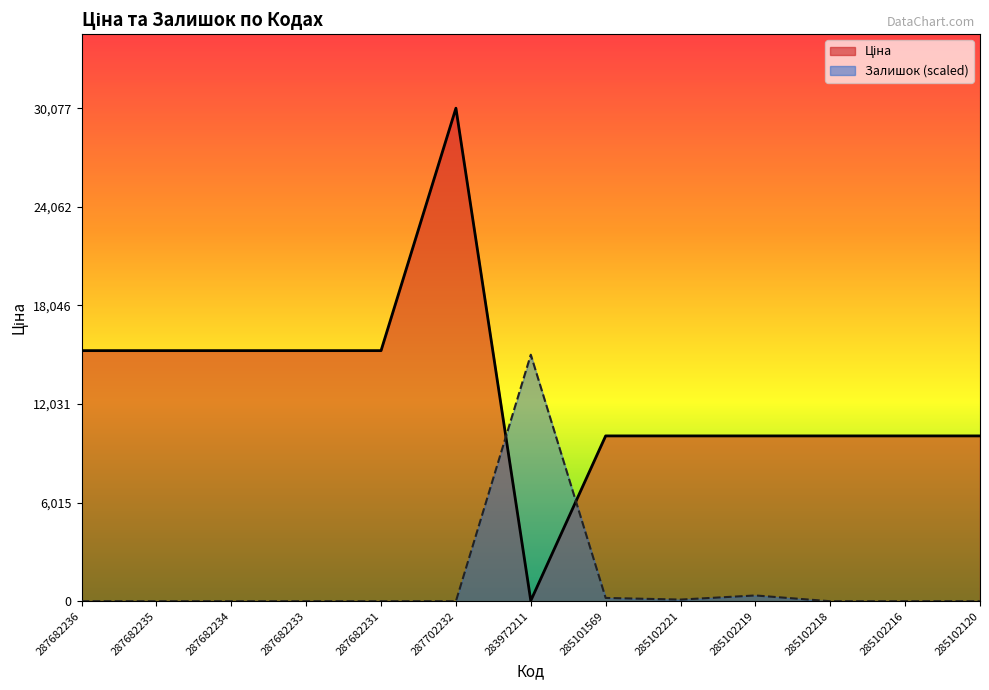

Where is Залишок nearest to the value 7519?

285102219